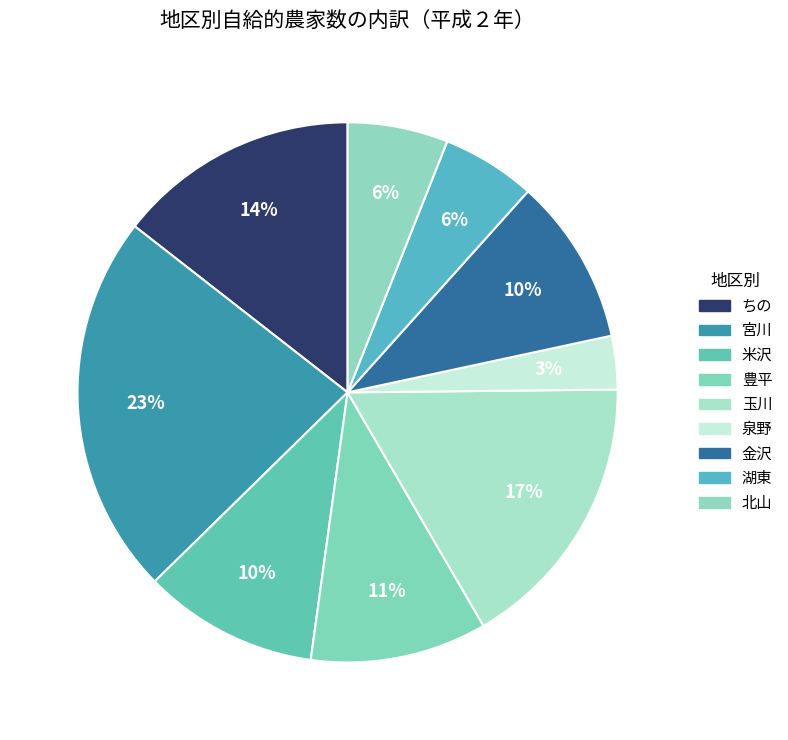

Does any single category account for the majority?

No